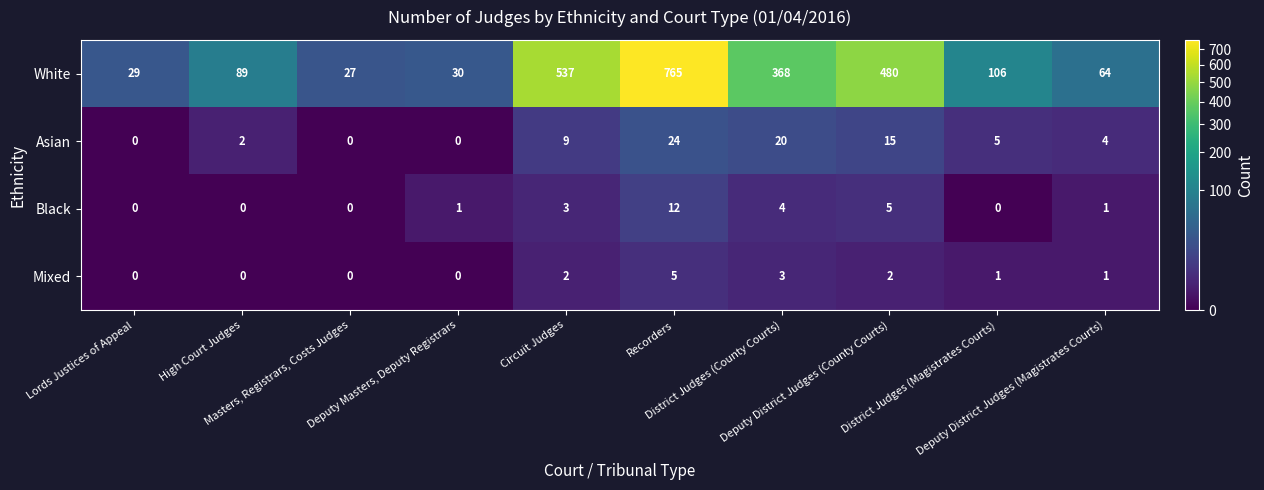

What is the average value of the Black series?

3